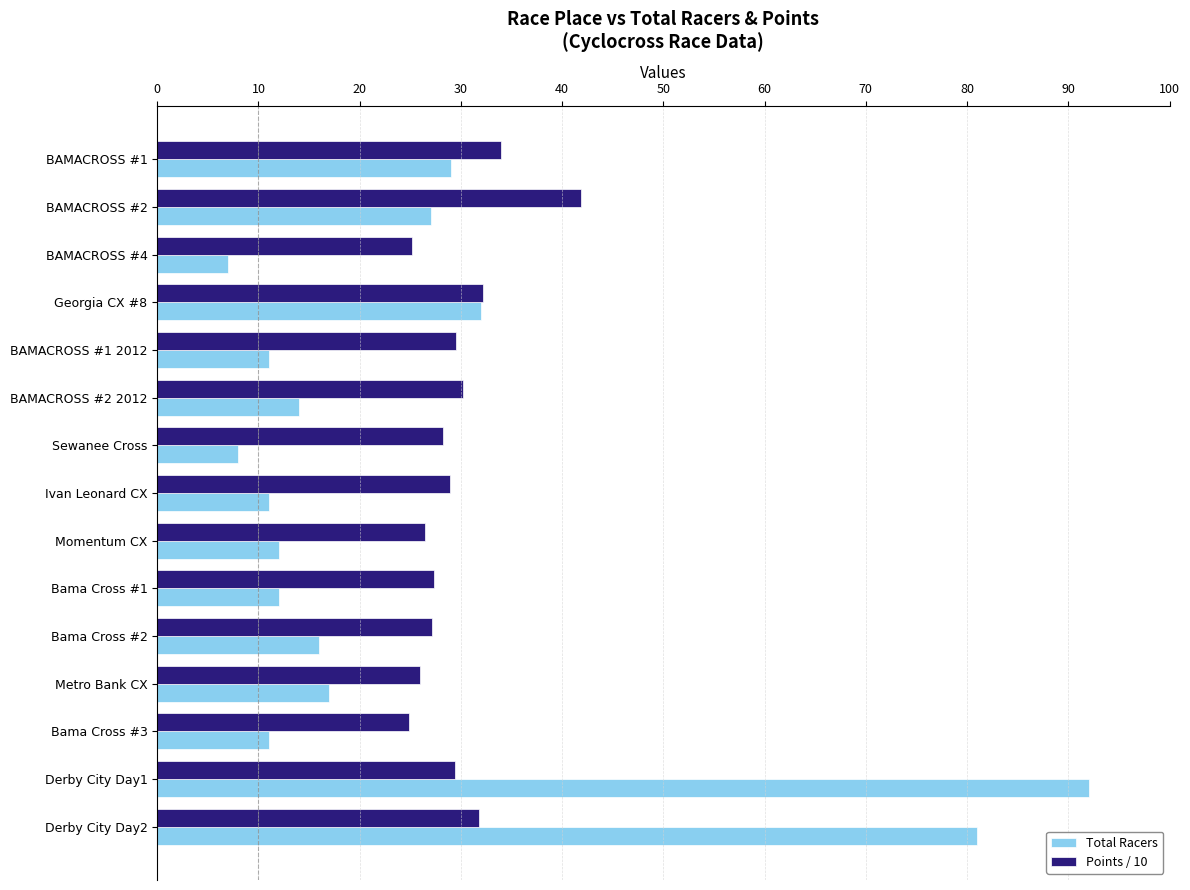

The value of Points / 10 at BAMACROSS #1 is 60.7. True or false?

False